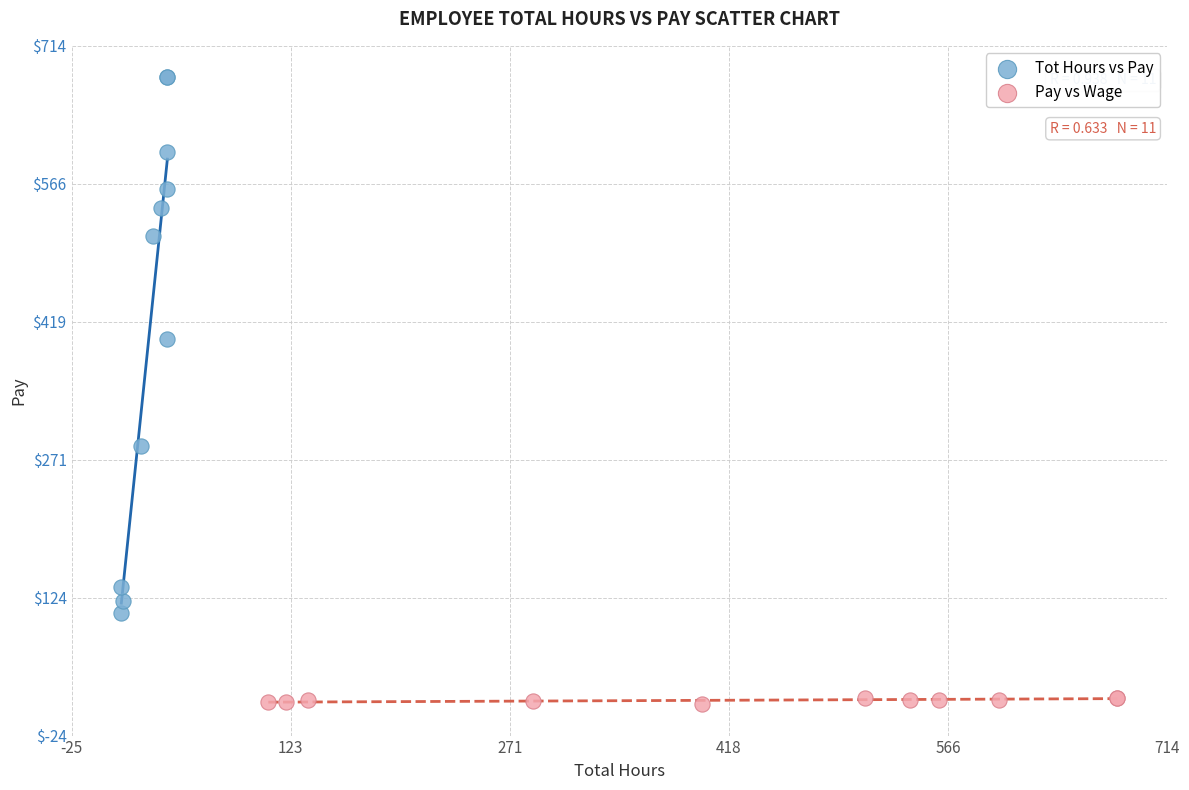

Which series has the widest spread of Y values?

Tot Hours vs Pay